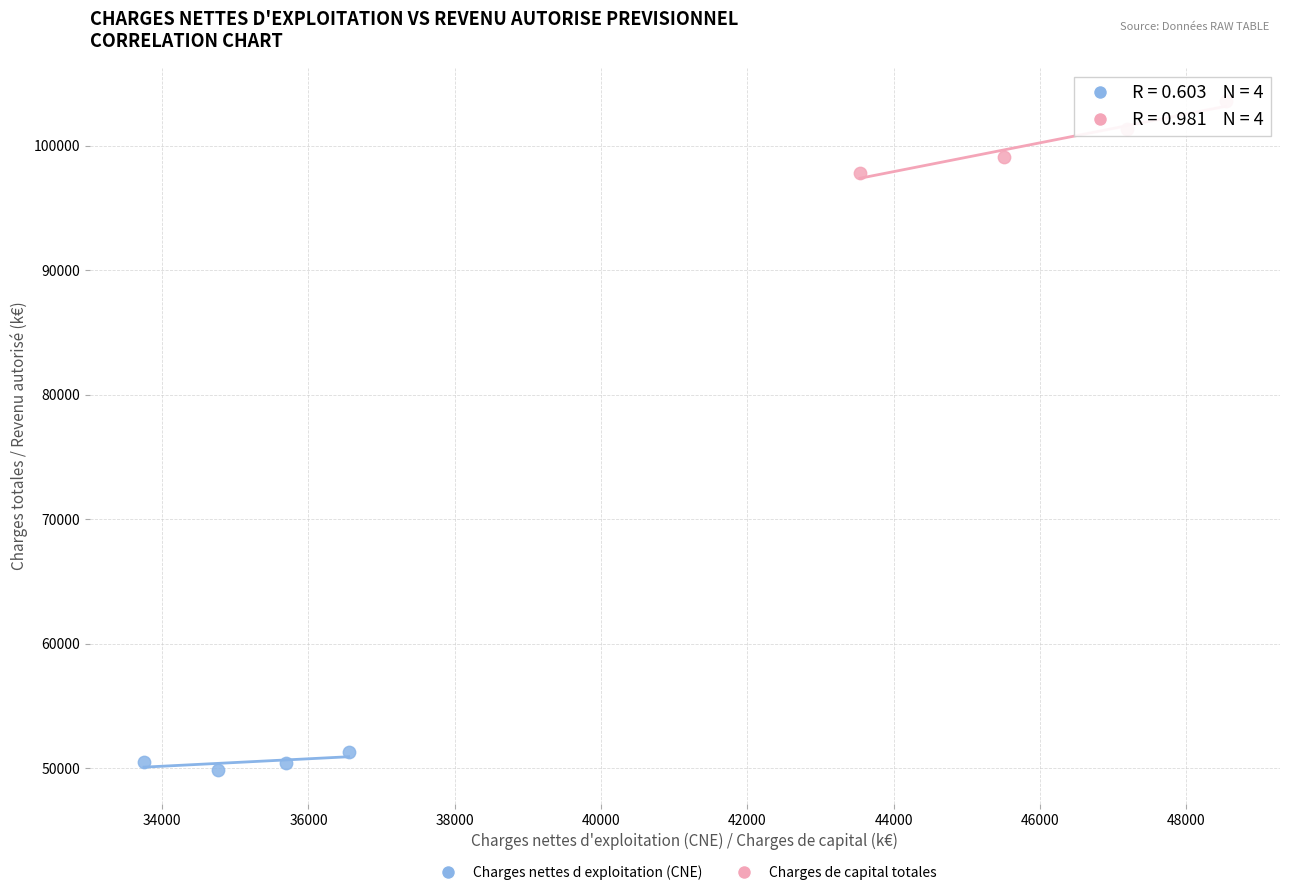

Which series reaches the maximum Y coordinate?

Charges de capital totales